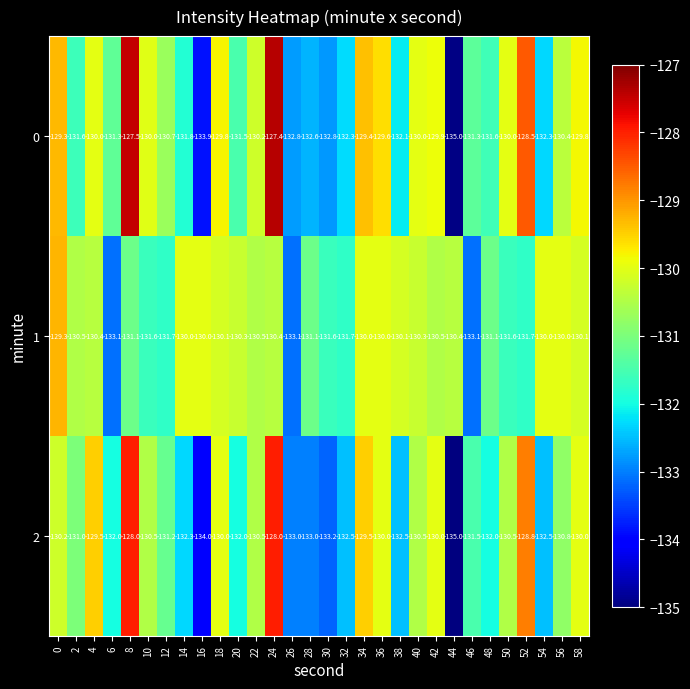

What is the total value across all series at 46?

-395.9